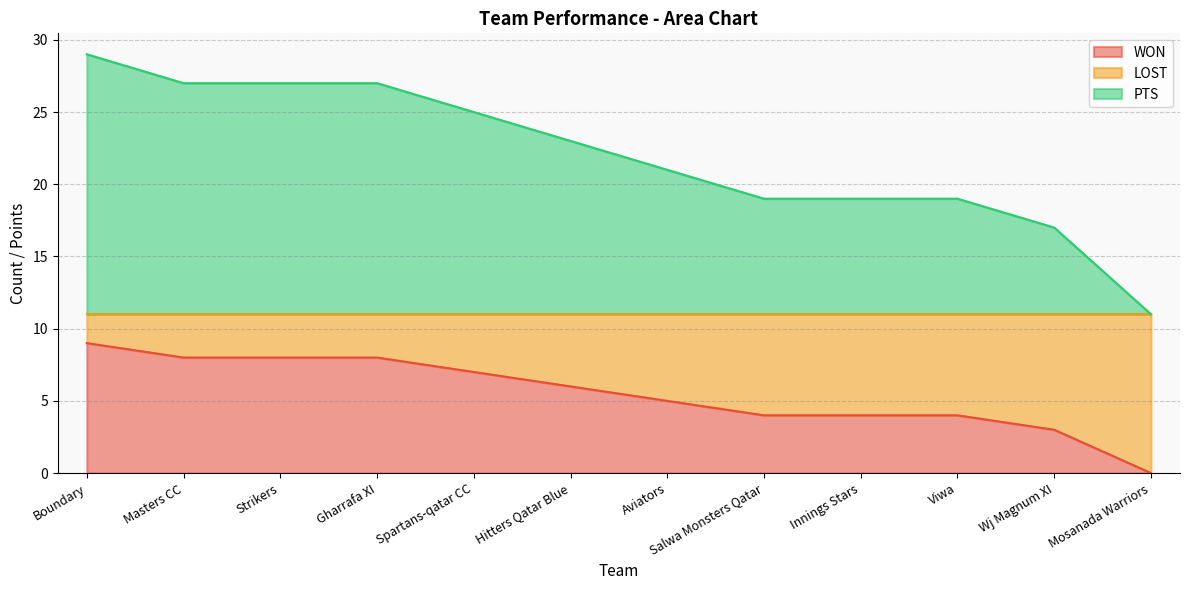

Which category has the lowest value across all series?

Mosanada Warriors